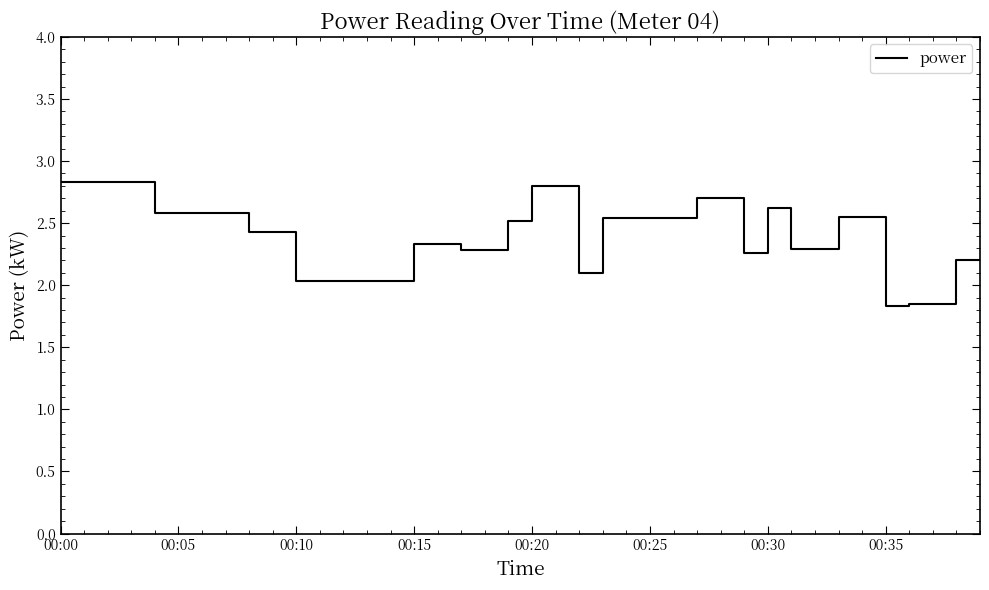

What is the difference between the maximum and minimum values?

1.0